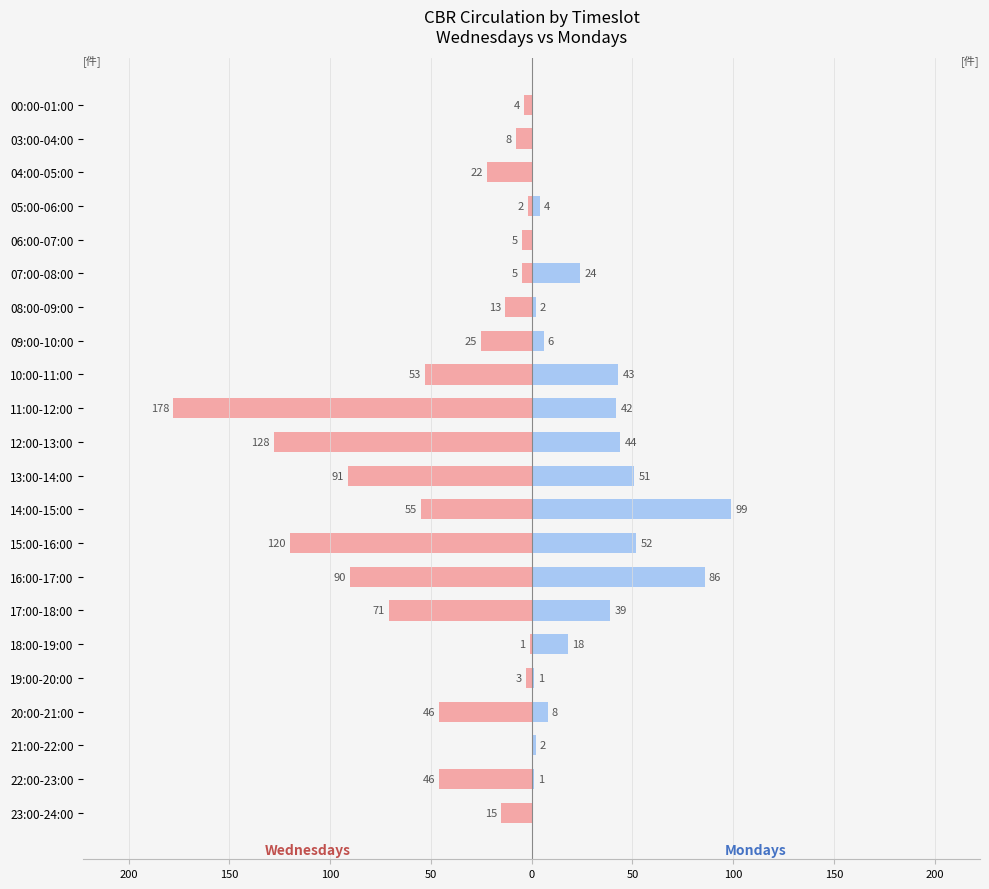

Is it true that Wednesdays equals -19 at 08:00-09:00?

False